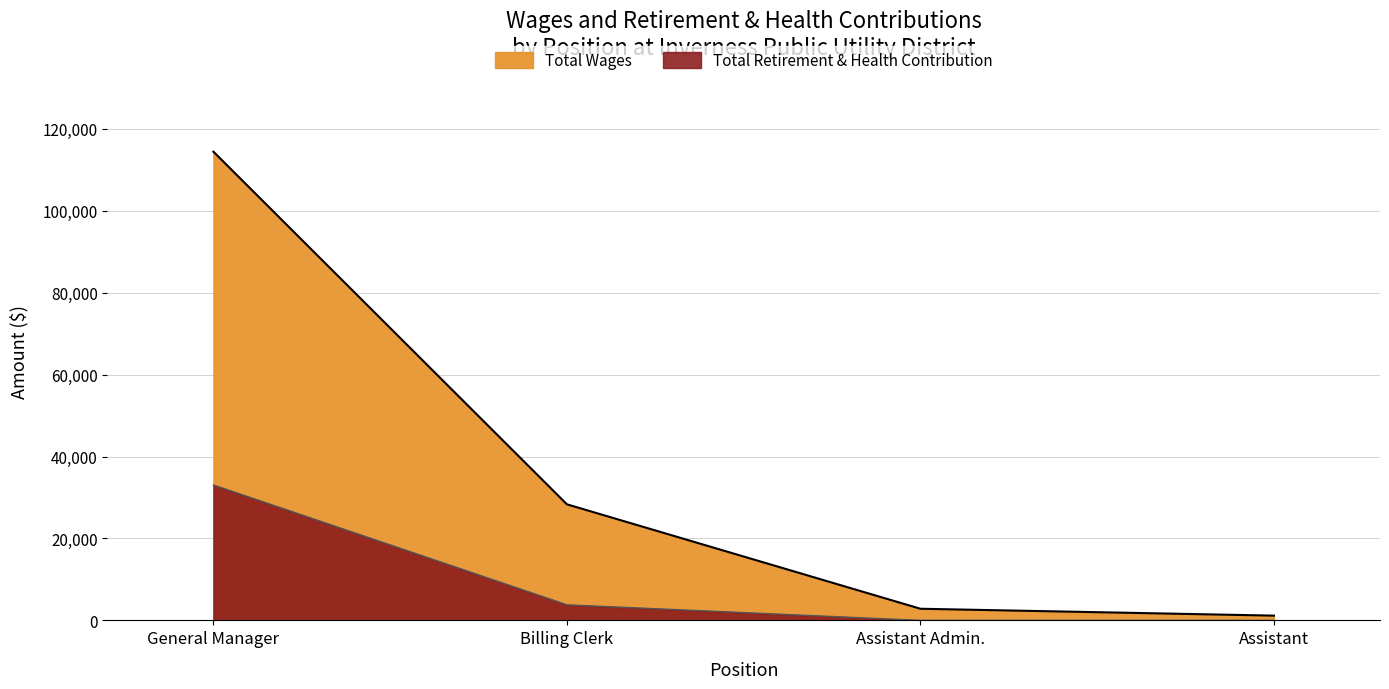

What is the total value across all series at Assistant Admin.?

2840